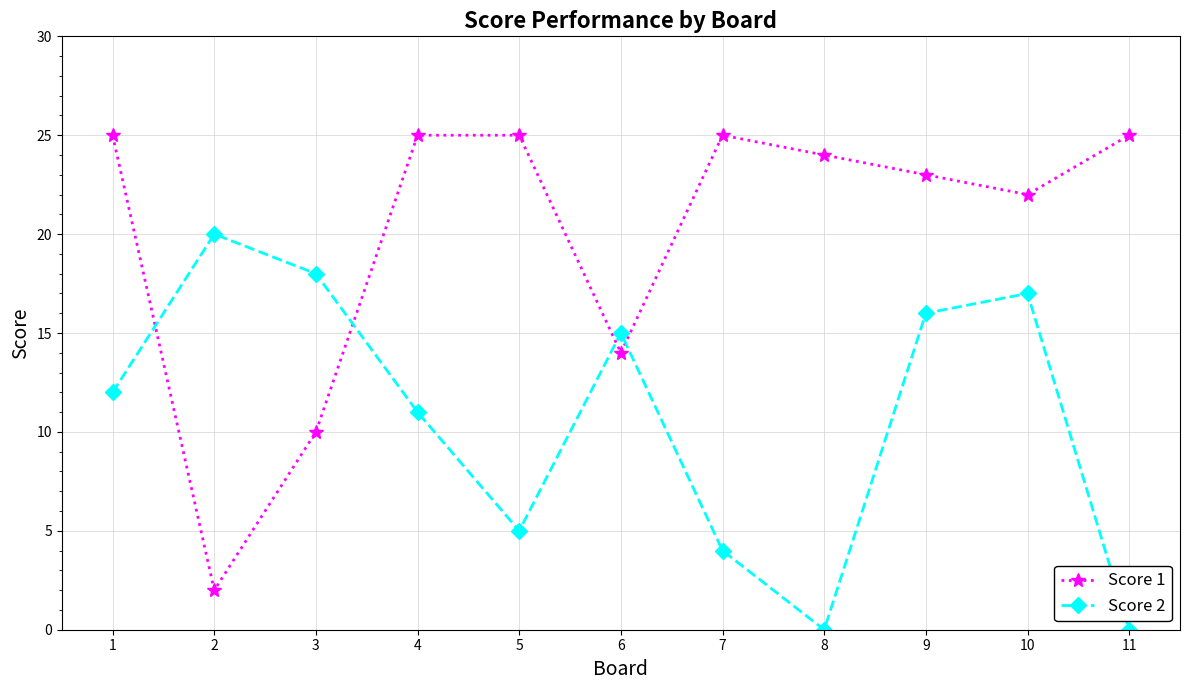

Does the chart display data point markers on the line(s)?

Yes